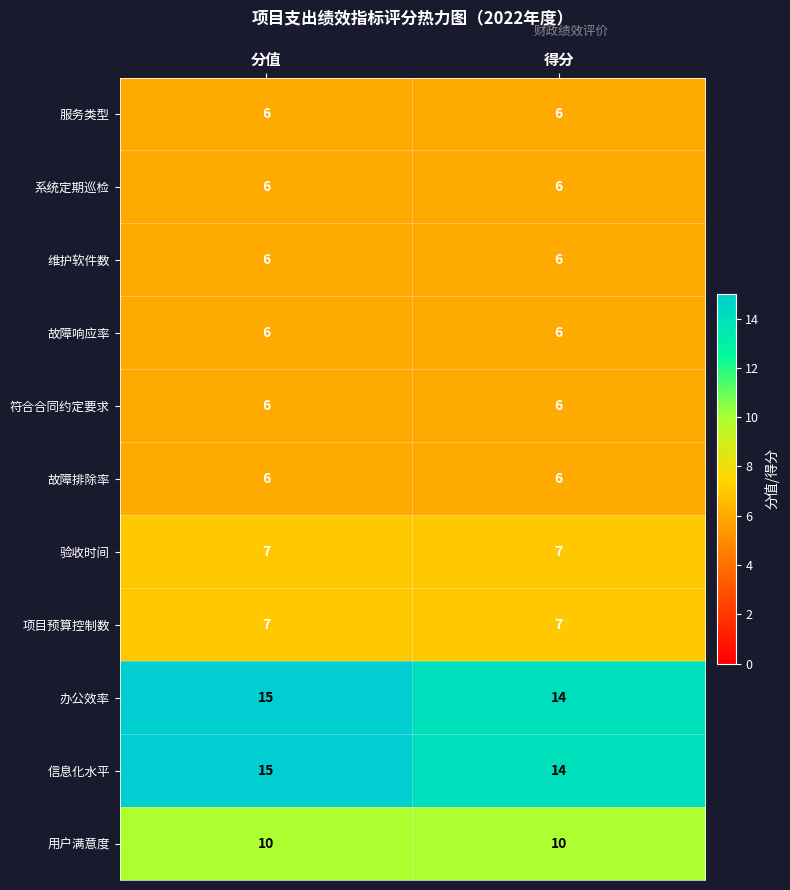

Reading left to right, list all the values displayed in this chart.

服务类型: 分值=6	得分=6
系统定期巡检: 分值=6	得分=6
维护软件数: 分值=6	得分=6
故障响应率: 分值=6	得分=6
符合合同约定要求: 分值=6	得分=6
故障排除率: 分值=6	得分=6
验收时间: 分值=7	得分=7
项目预算控制数: 分值=7	得分=7
办公效率: 分值=15	得分=14
信息化水平: 分值=15	得分=14
用户满意度: 分值=10	得分=10